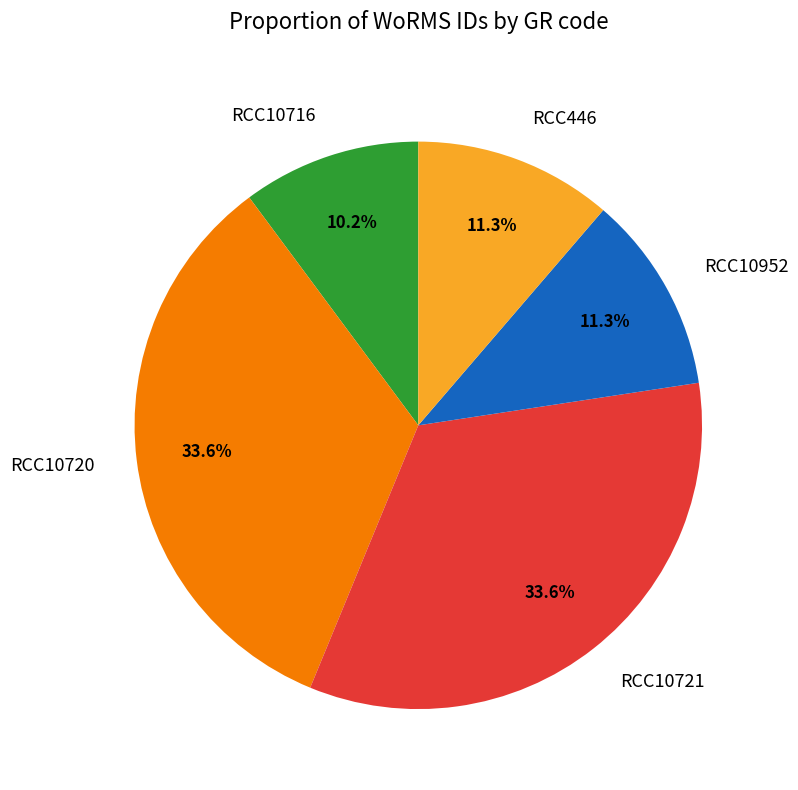

Approximately how many times larger is the value at RCC10952 compared to RCC10716?

1.1